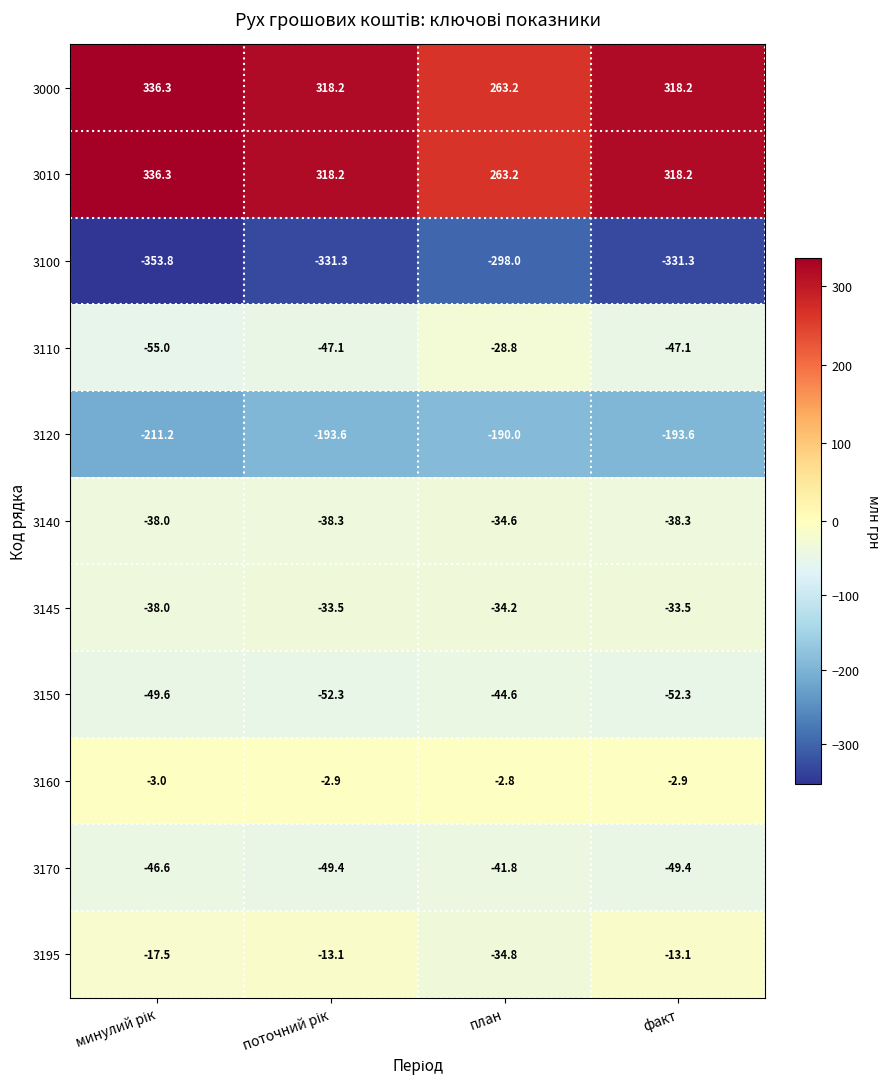

What is the approximate value of 3000 at план?

263.2